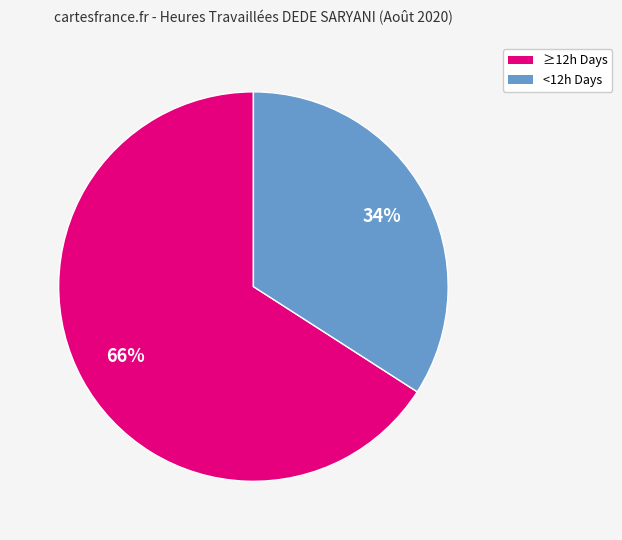

To the nearest percent, what is the difference between the largest and smallest slice percentages?

32%